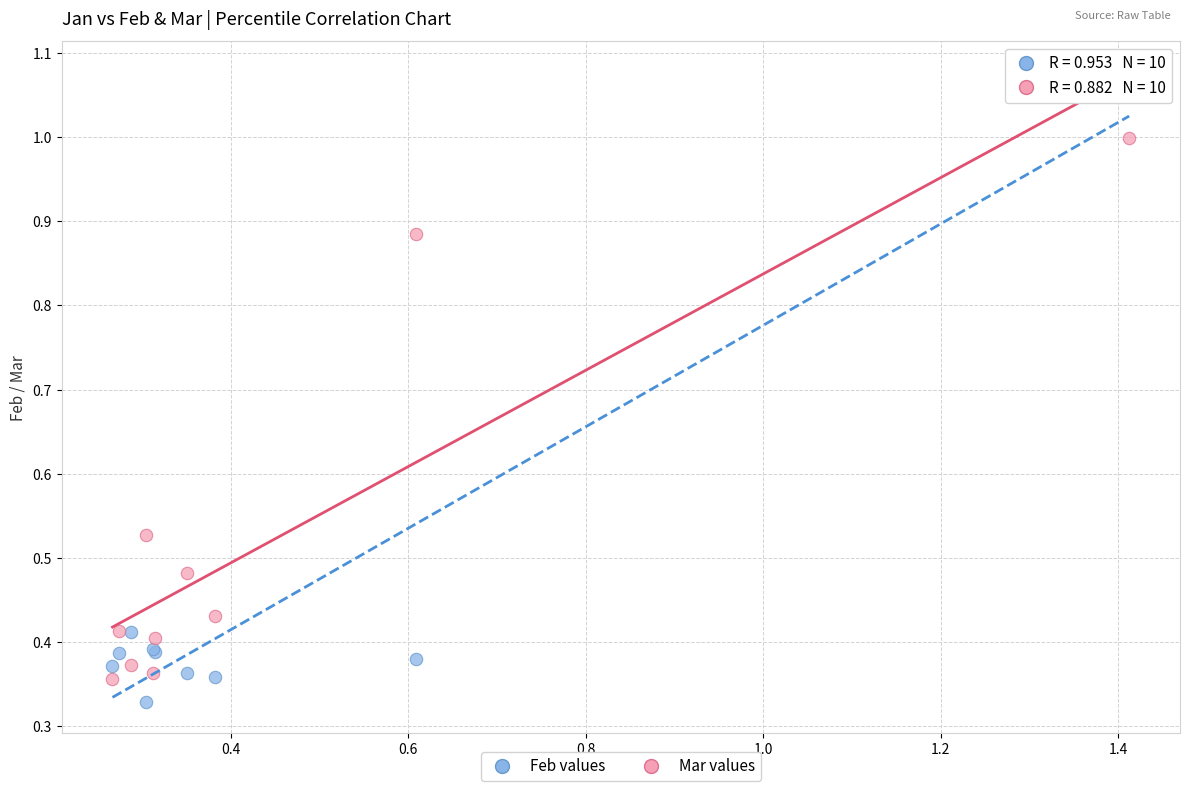

Which series has the widest spread of Y values?

Feb values